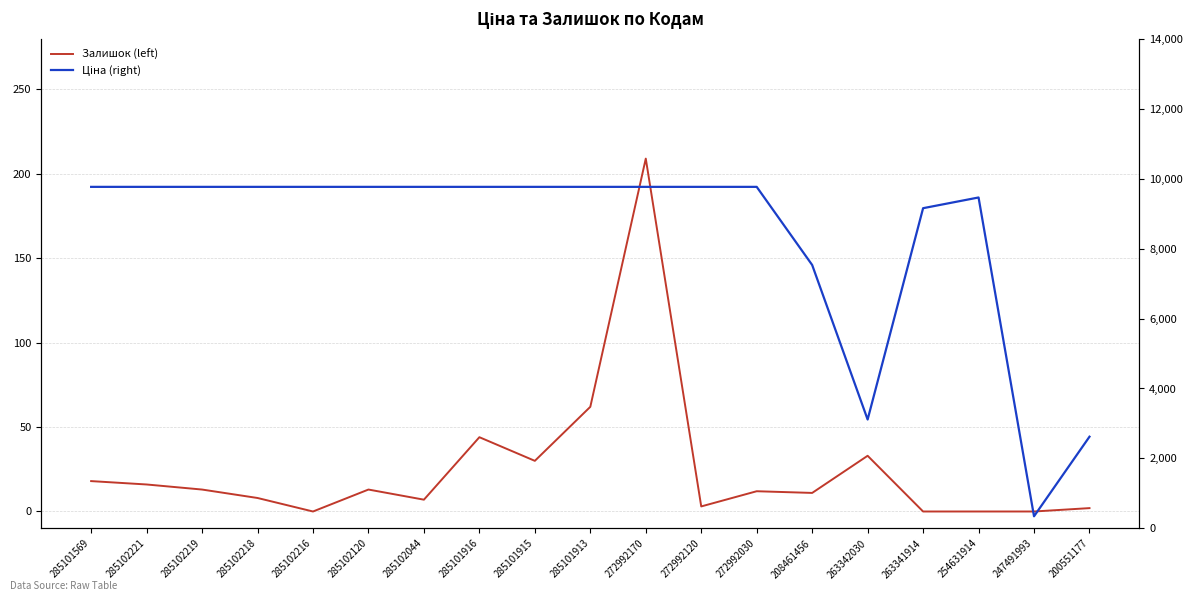

What is the value of the Залишок (left) point at the 13th from the left?

12.0